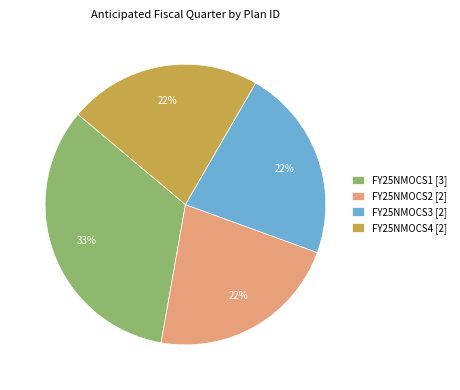

Do FY25NMOCS4 and FY25NMOCS3 together represent more than half of the pie?

No